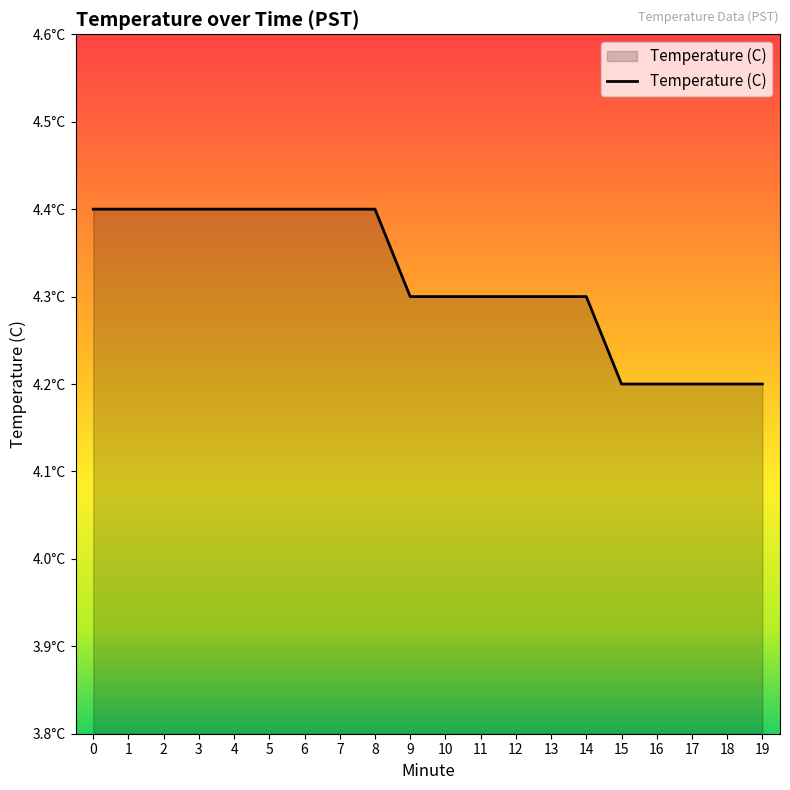

What is the value of the 11th point from the left?

4.3